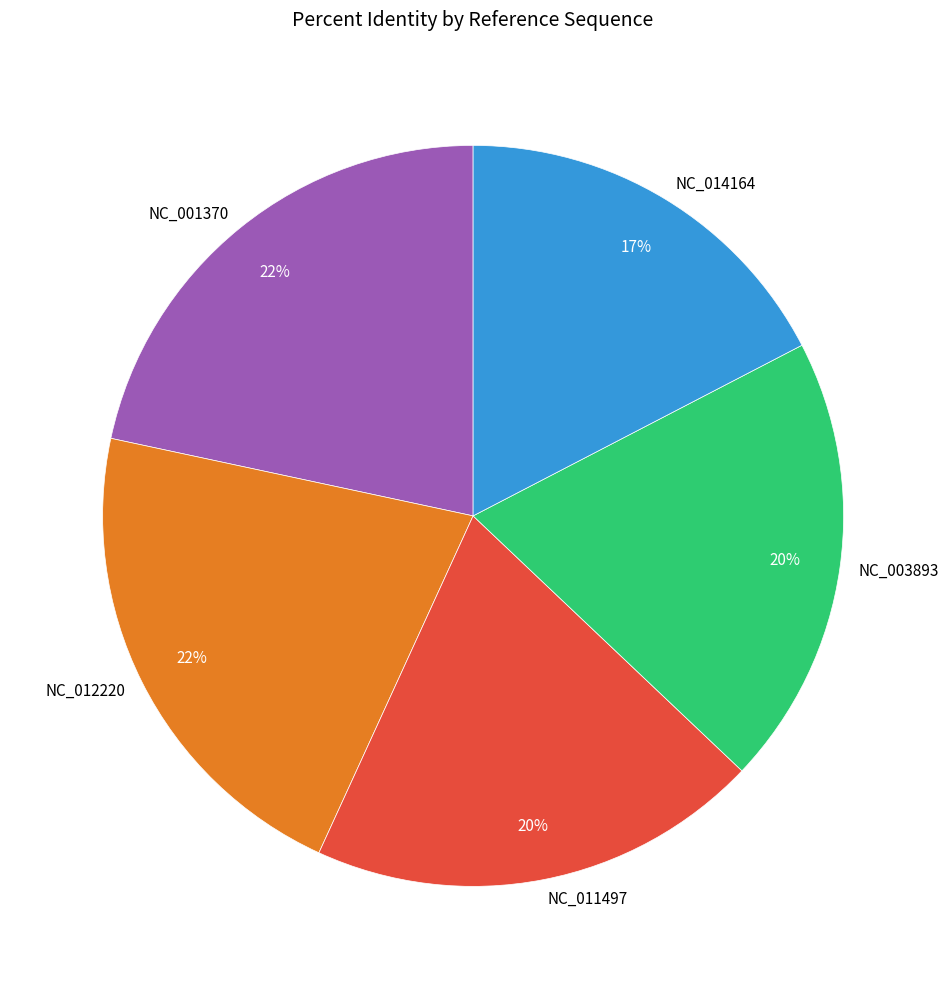

To the nearest percent, what is the average slice percentage?

20%